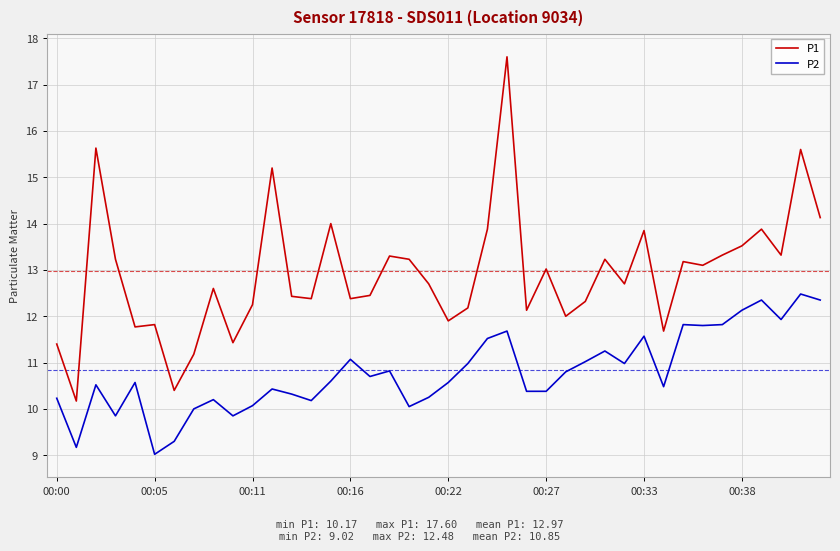

What is the smallest value displayed?

9.0